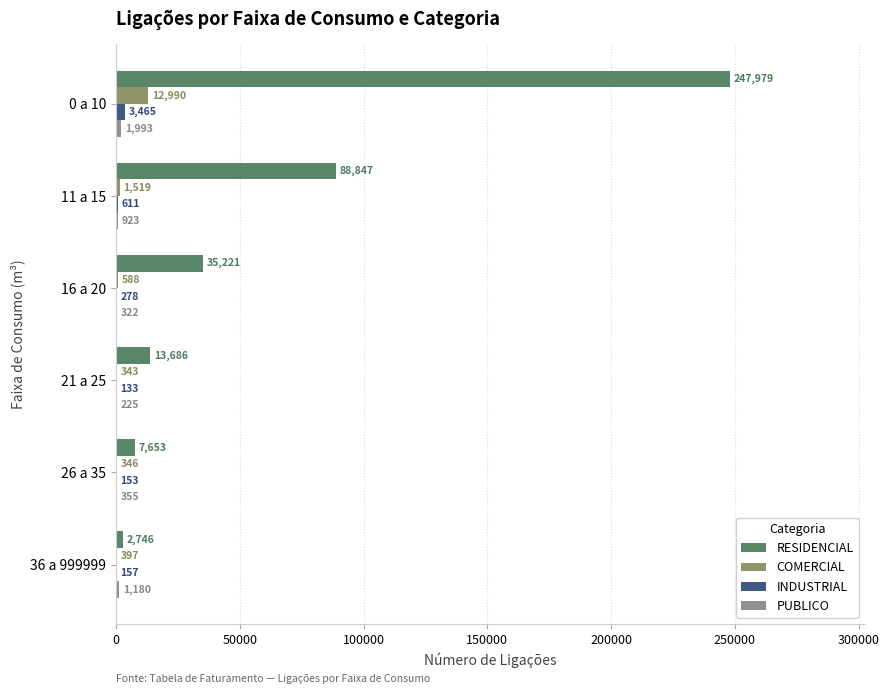

What is the sum of all RESIDENCIAL values?

396132